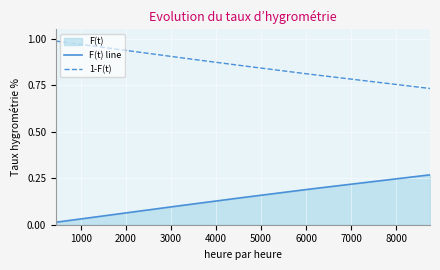

Between 3000 and 7000, which series saw the biggest shift?

F(t) line